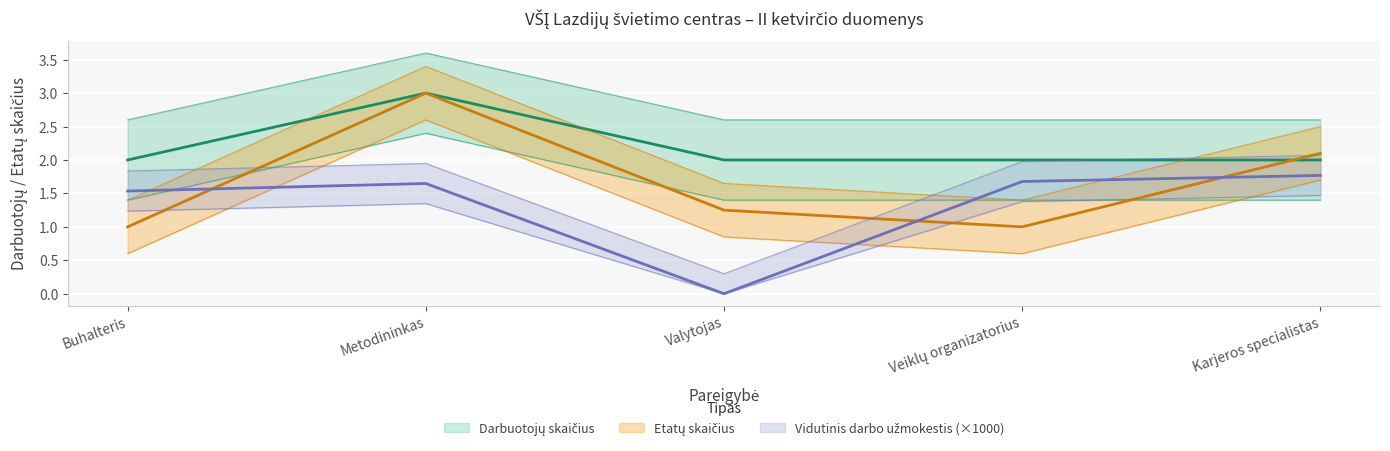

Read the Darbuotojų skaičius value at Veiklų organizatorius.

2.0